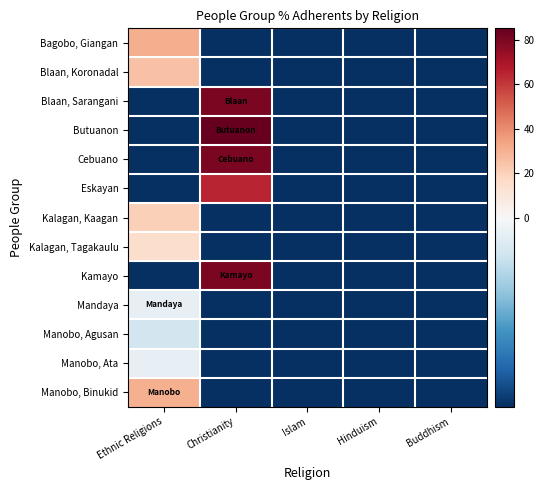

Which series has the widest spread of values?

Butuanon